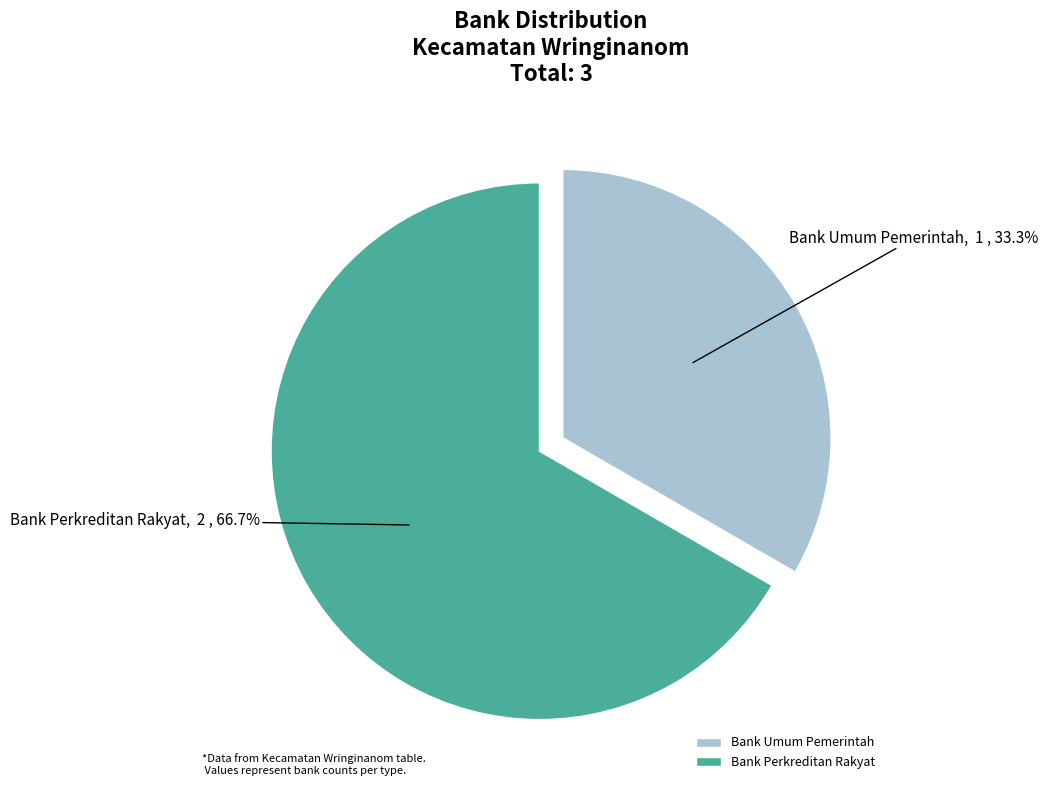

Count the number of slices in the pie.

2